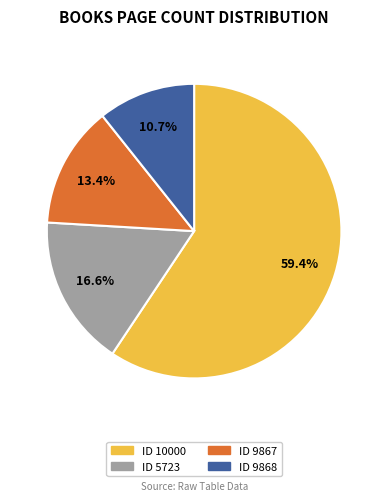

Is there any slice that represents more than half of the pie?

Yes